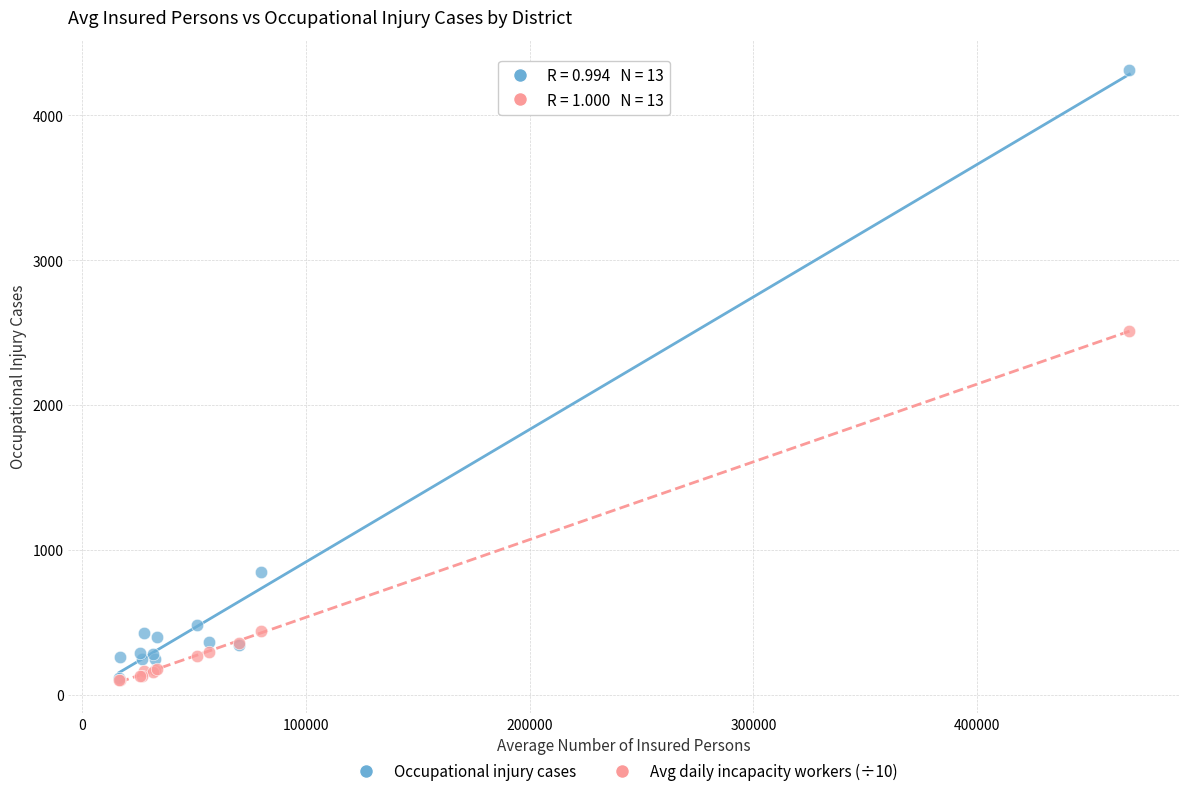

Across all series, what Y value is closest to 2204?

2511.2